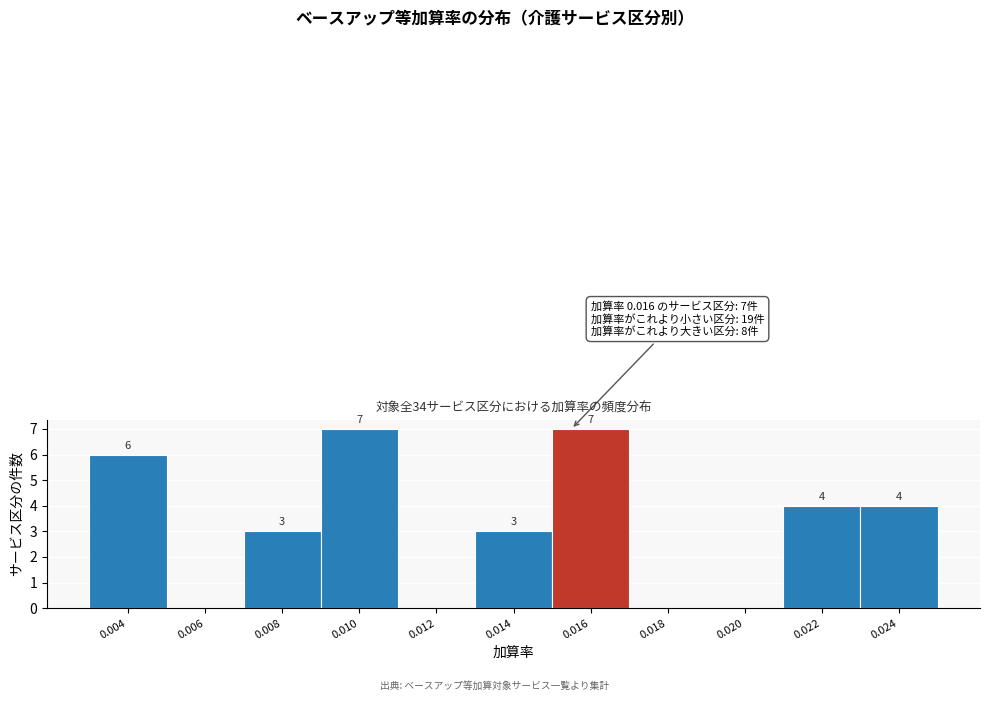

Reading right to left, extract all data points from this chart.

0.024=4	0.022=4	0.020=0	0.018=0	0.016=7	0.014=3	0.012=0	0.010=7	0.008=3	0.006=0	0.004=6